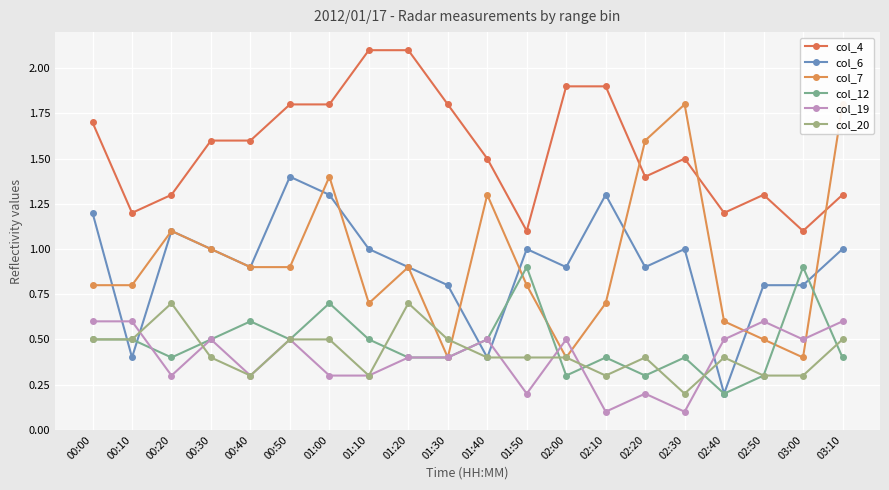

Rank the series at 00:30 from highest to lowest value.

col_4, col_6, col_7, col_12, col_19, col_20